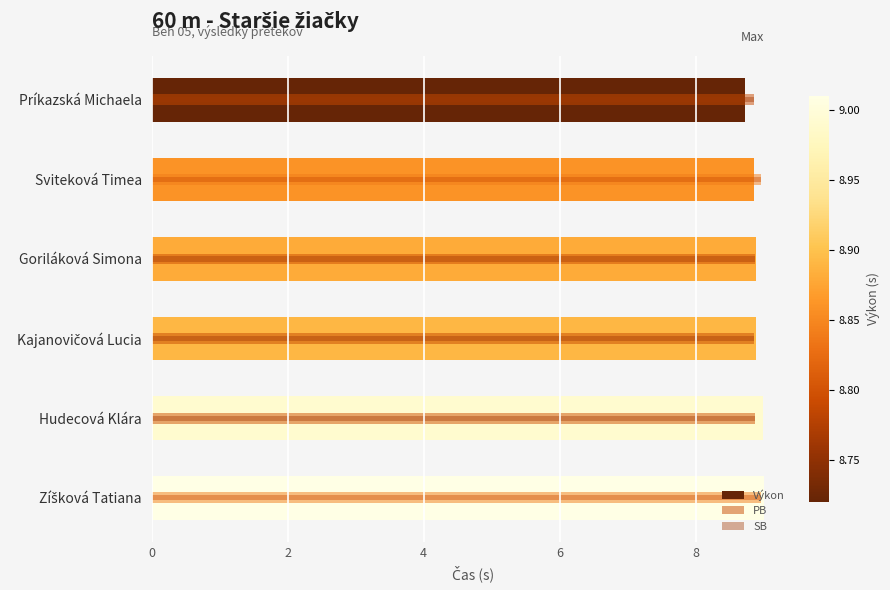

Reading left to right, transcribe all the data shown in this chart.

Výkon: 0=8.7	2=8.9	4=8.9	6=8.9	8=9.0	10=9.0
PB: 0=8.9	2=9.0	4=8.9	6=8.9	8=8.9	10=9.0
SB: 0=8.9	2=9.0	4=8.9	6=8.9	8=8.9	10=9.0